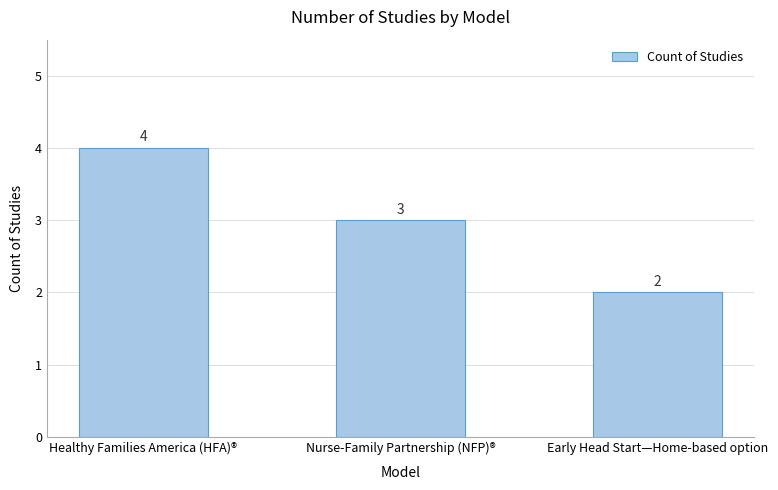

What is the label of the 1st bar from the right?

Early Head Start—Home-based option